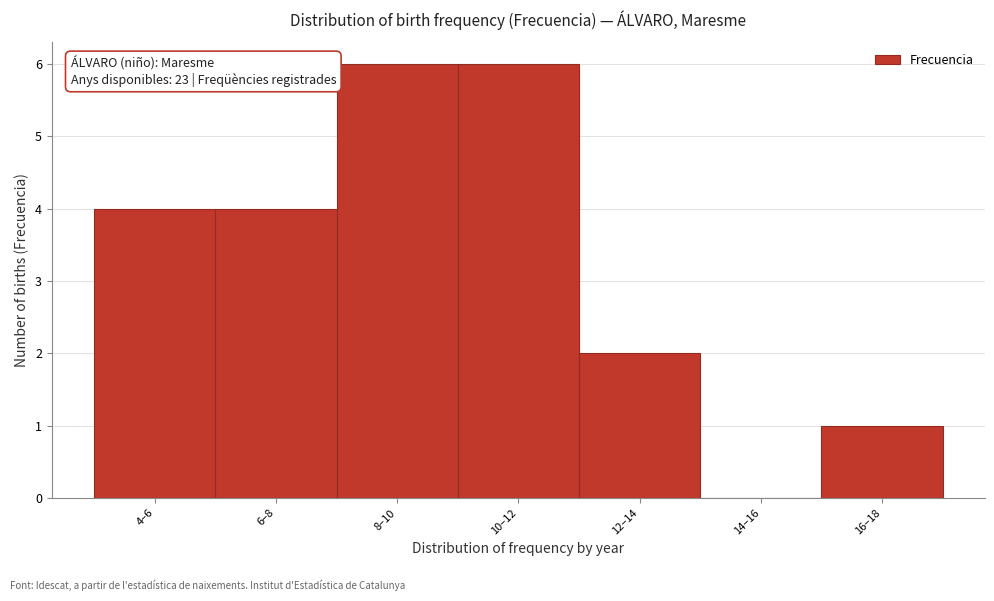

Reading left to right, what are all the values shown in this chart?

4–6=4	6–8=4	8–10=6	10–12=6	12–14=2	14–16=0	16–18=1